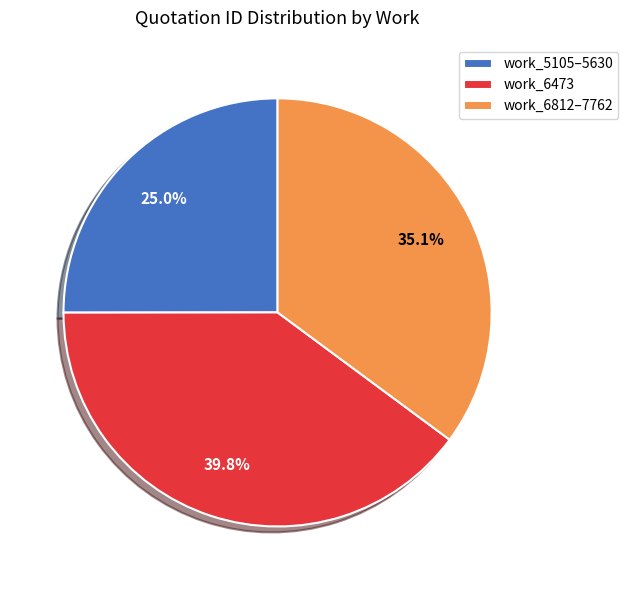

Which has a higher value, work_5105–5630 or work_6473?

work_6473